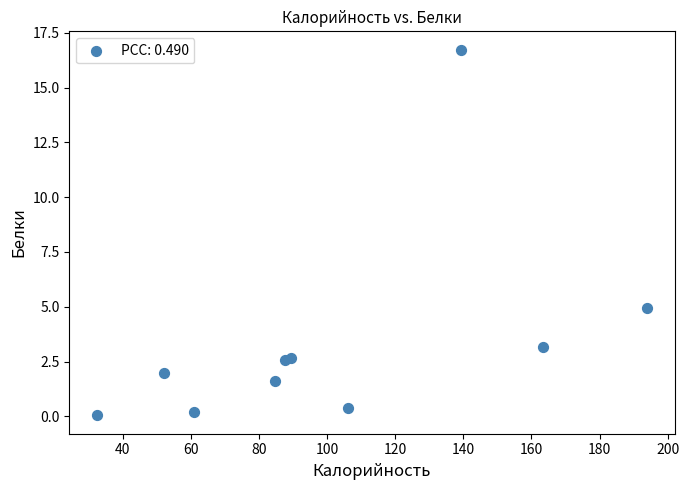

What Y value in the scatter plot is closest to 8?

5.0